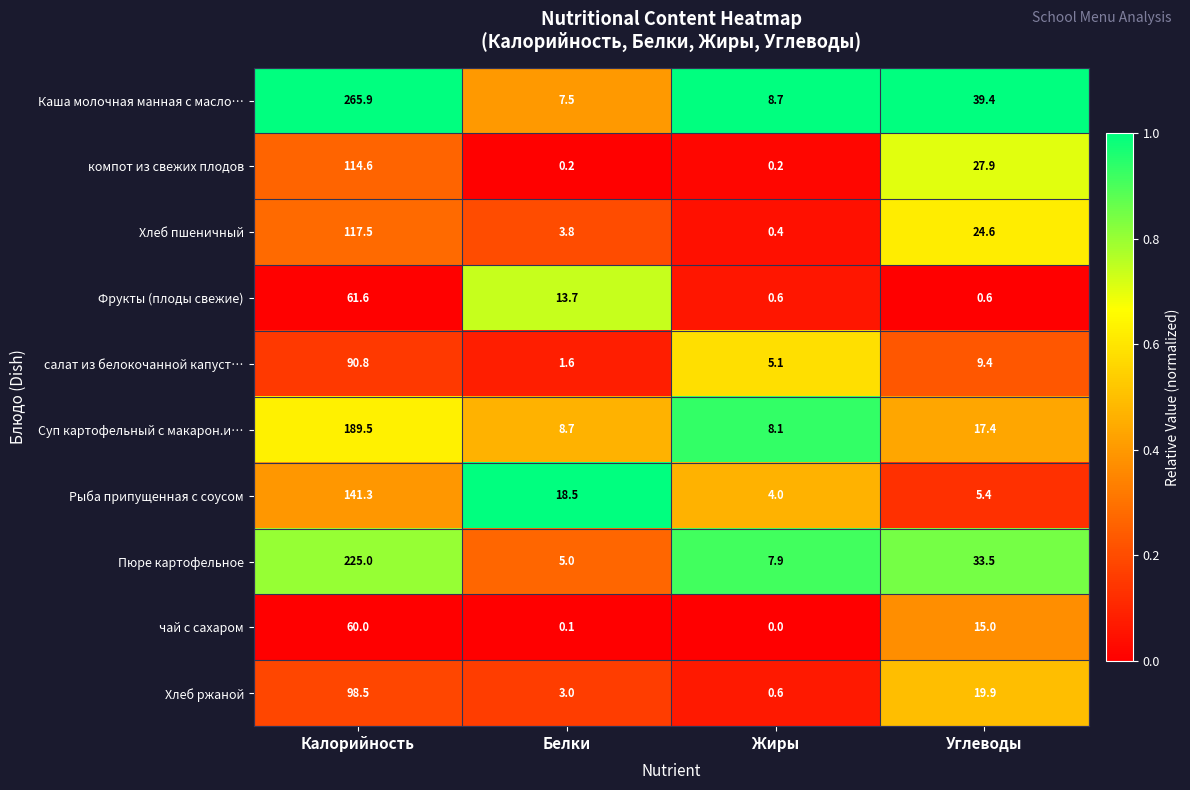

At Углеводы, list the series in order from smallest to largest.

Фрукты (плоды свежие), Рыба припущенная с соусом, салат из белокочанной капуст…, чай с сахаром, Суп картофельный с макарон.и…, Хлеб ржаной, Хлеб пшеничный, компот из свежих плодов, Пюре картофельное, Каша молочная манная с масло…